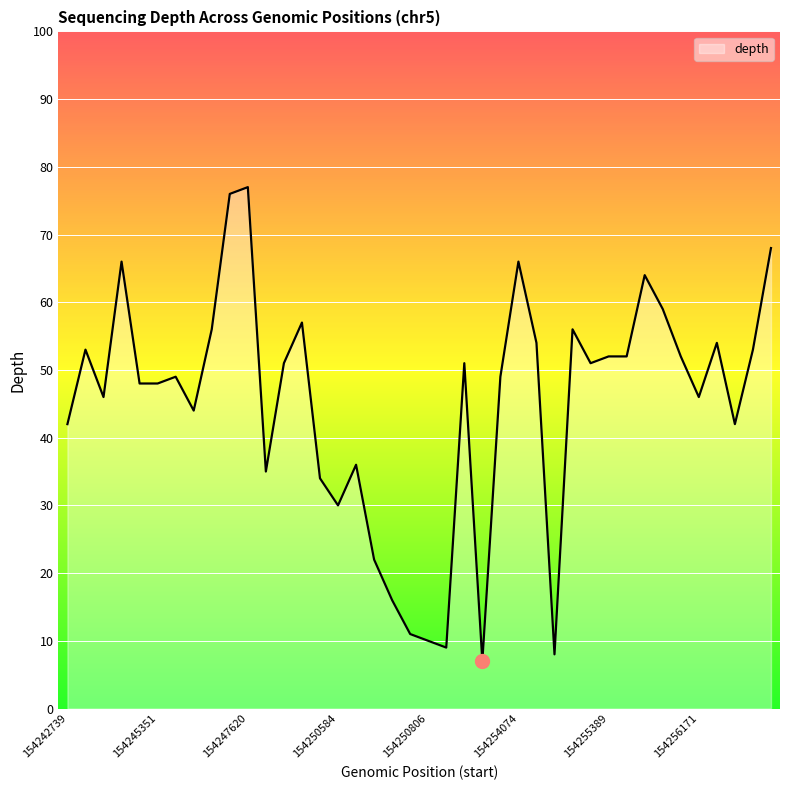

What is the difference between the maximum and minimum values?

70